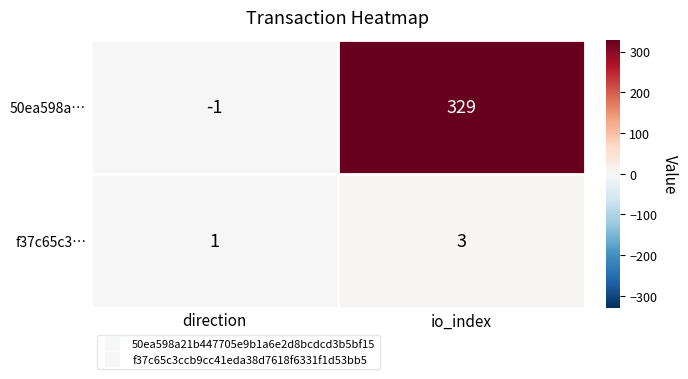

Reading left to right, what are all the values shown in this chart?

50ea598a…: -1	329
f37c65c3…: 1	3